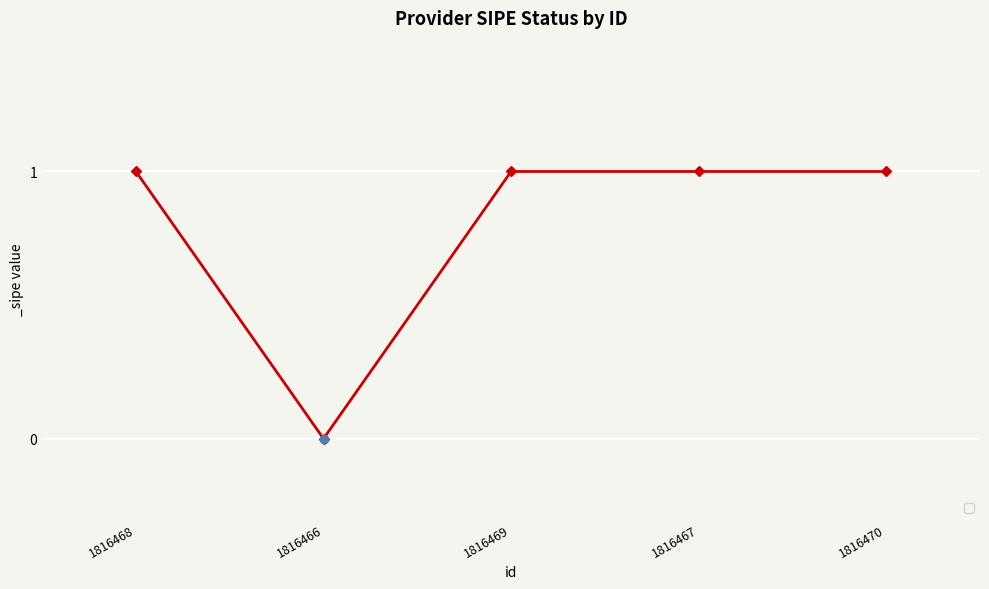

Reading left to right, what are all the values shown in this chart?

1	0	1	1	1